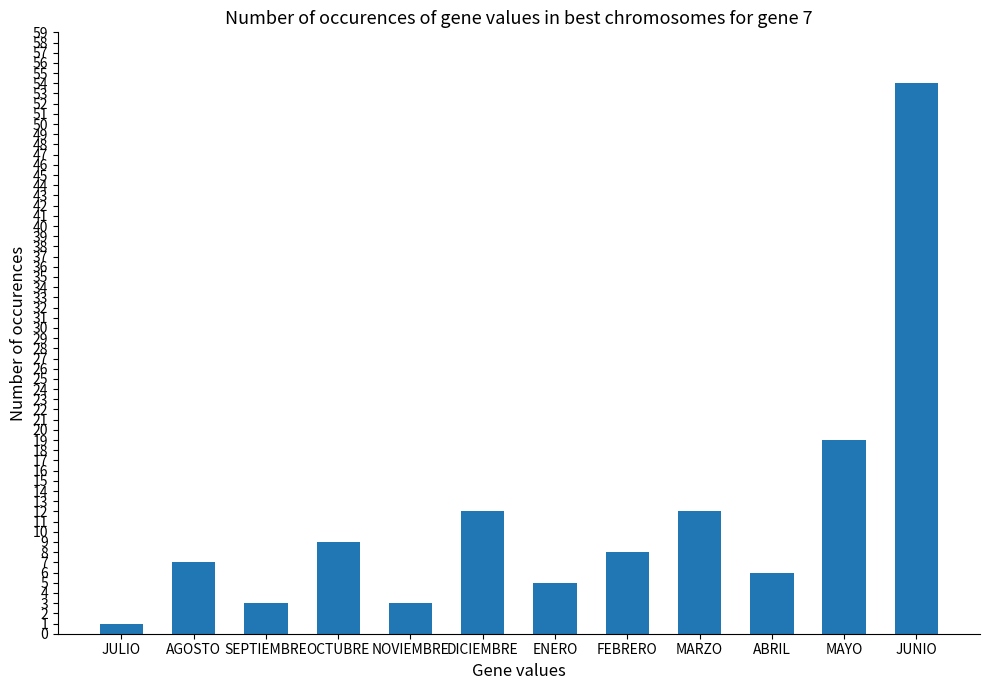

What is the sum of the values at ENERO and NOVIEMBRE?

8